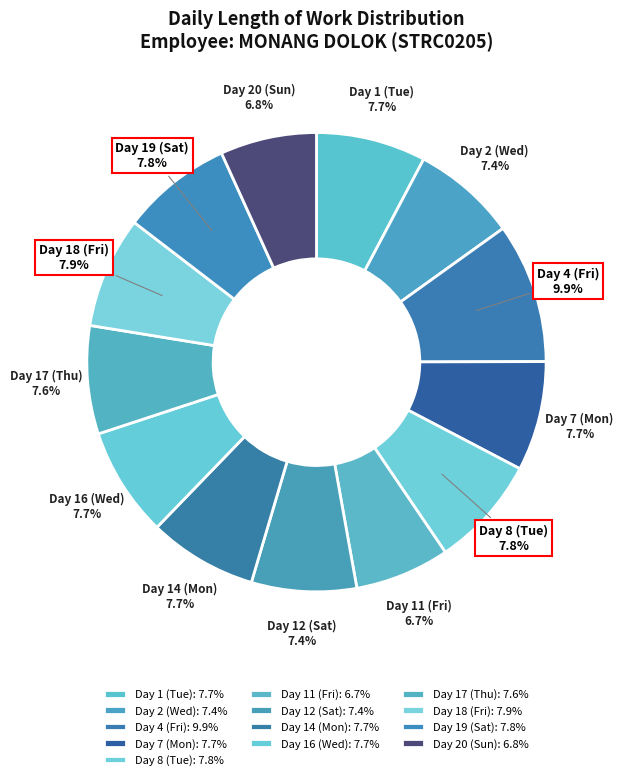

Which slice is the largest?

Day 4 (Fri)